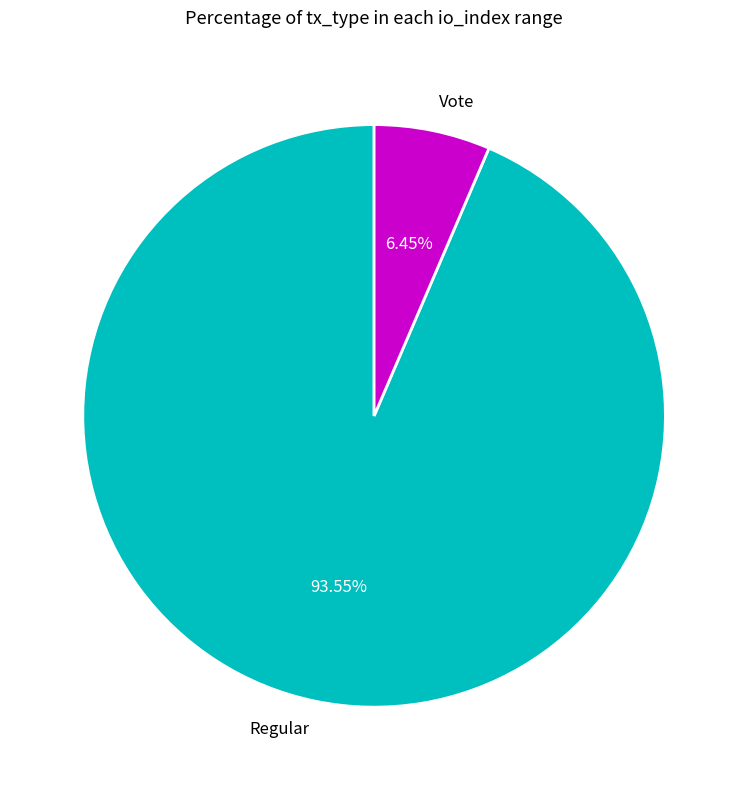

Does any single category account for the majority?

Yes